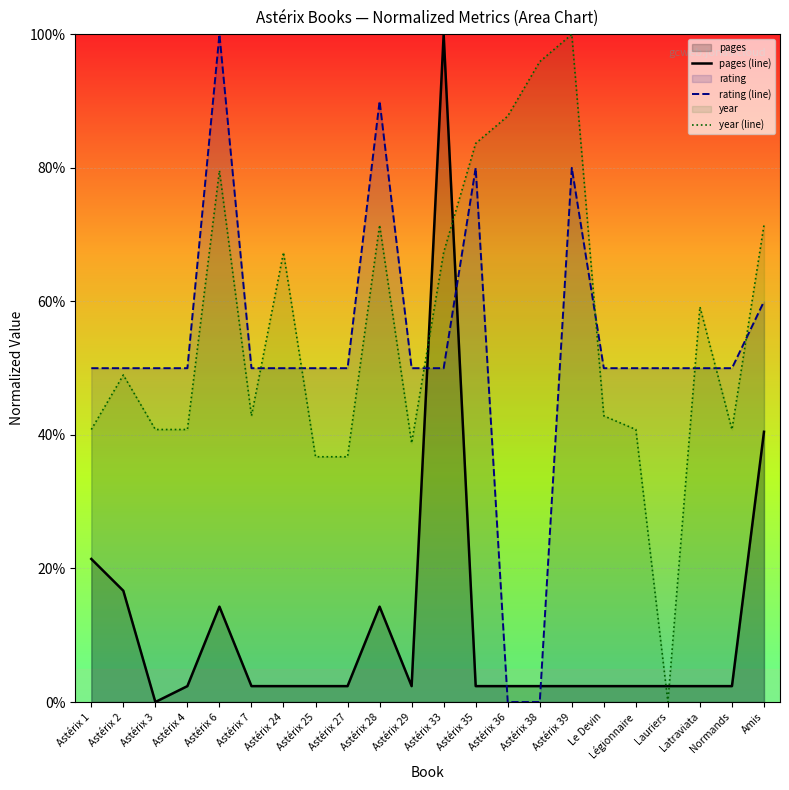

After their last crossing, which series has the higher values: rating (line) or pages (line)?

rating (line)